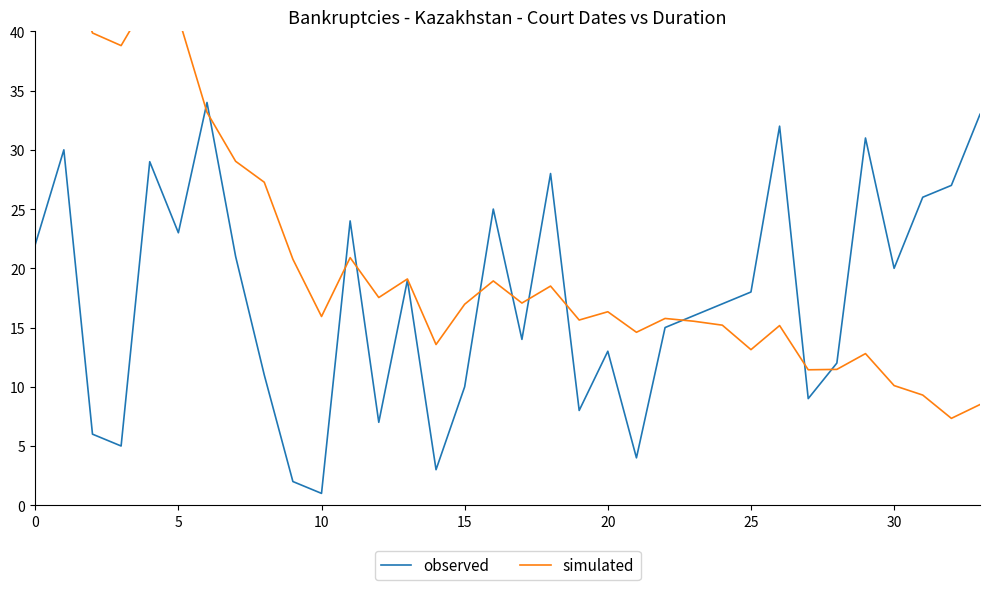

The observed series shows 27 at 25. True or false?

False